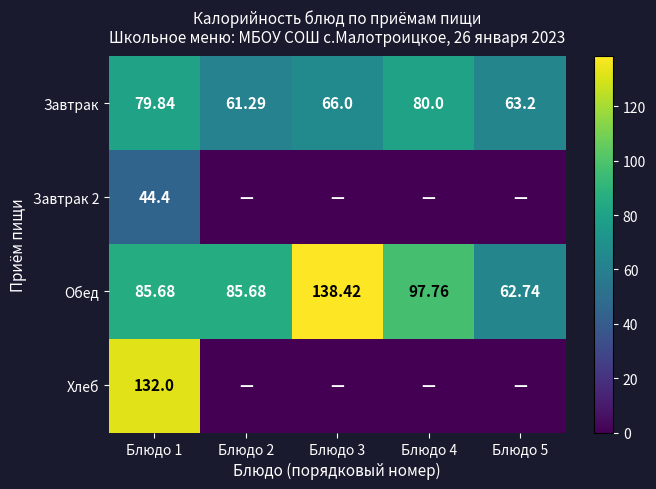

Is the value of Завтрак at Блюдо 2 greater than the value of Обед at Блюдо 4?

No